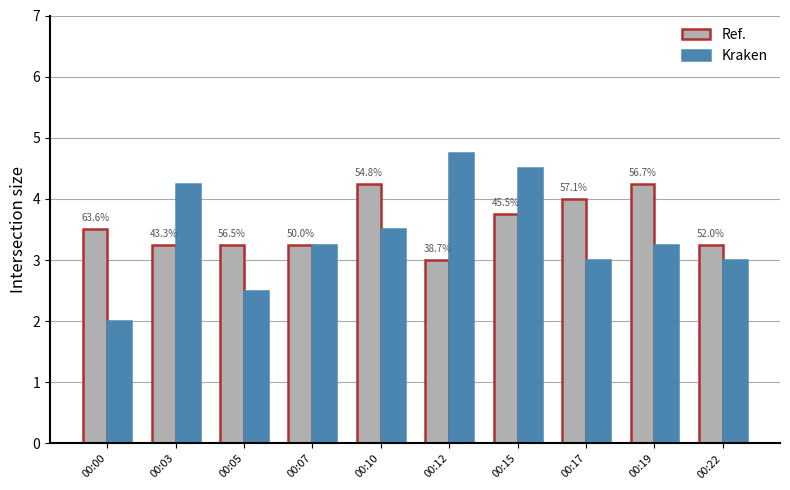

List the labels in order of Ref. value, largest first.

00:10, 00:19, 00:17, 00:15, 00:00, 00:03, 00:05, 00:07, 00:22, 00:12